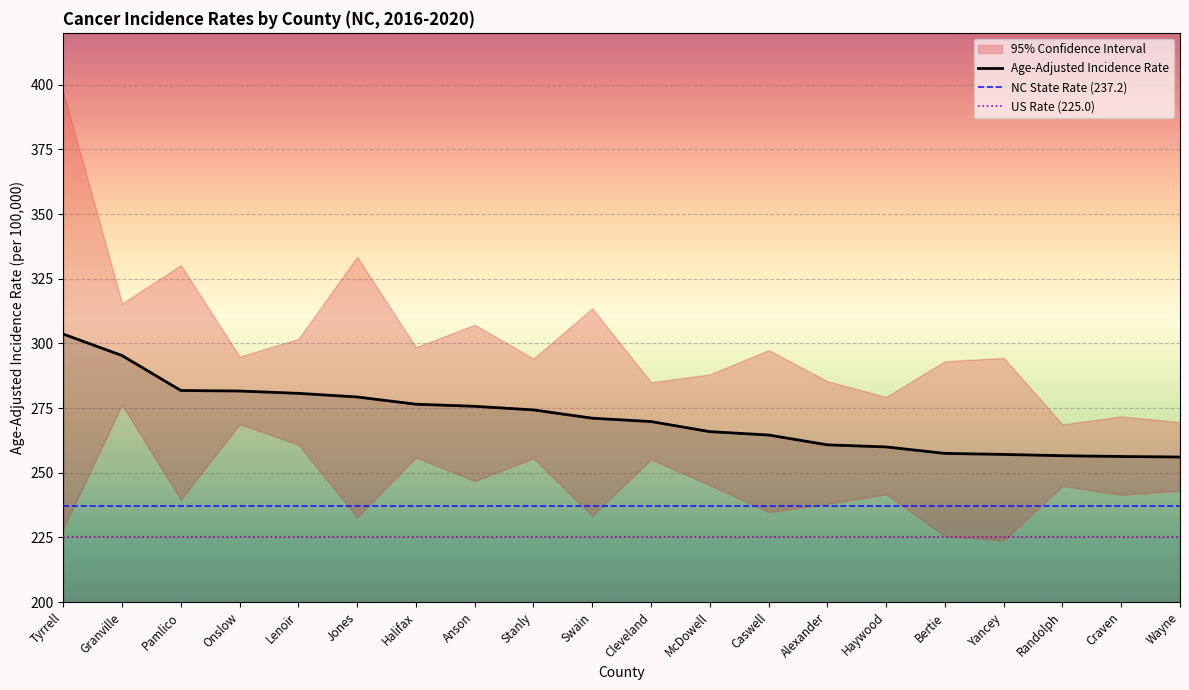

Is the value of Lower 95% CI at Tyrrell greater than the value of Upper 95% CI at Randolph?

No